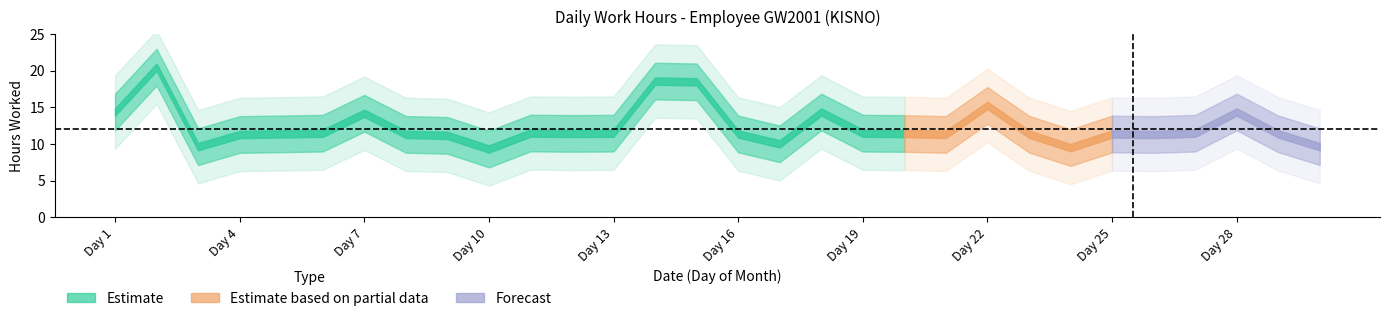

Read the value at 19.

11.5